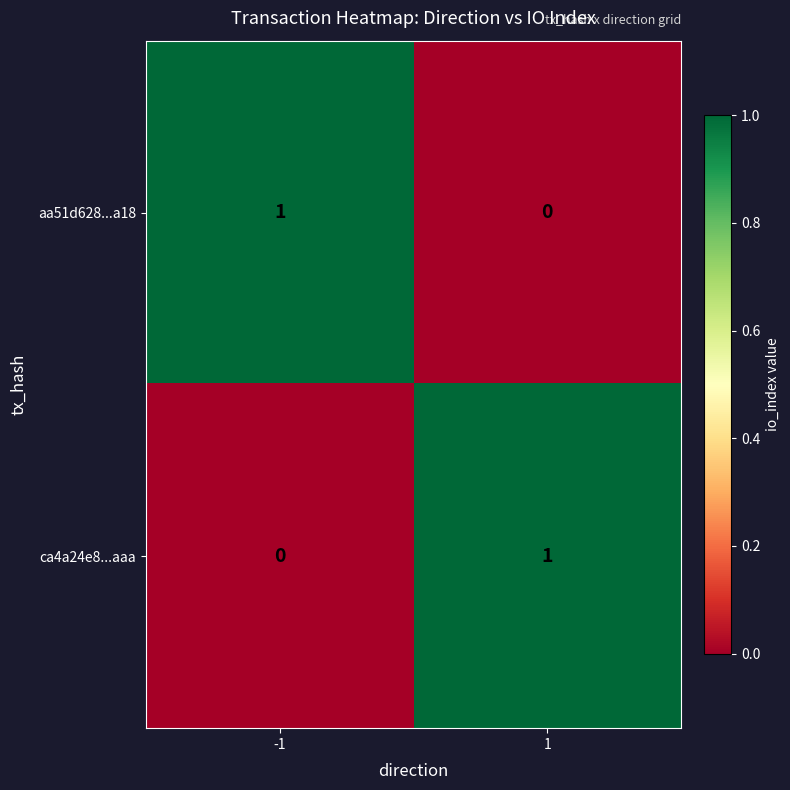

How many values in aa51d628...a18 are above zero?

1